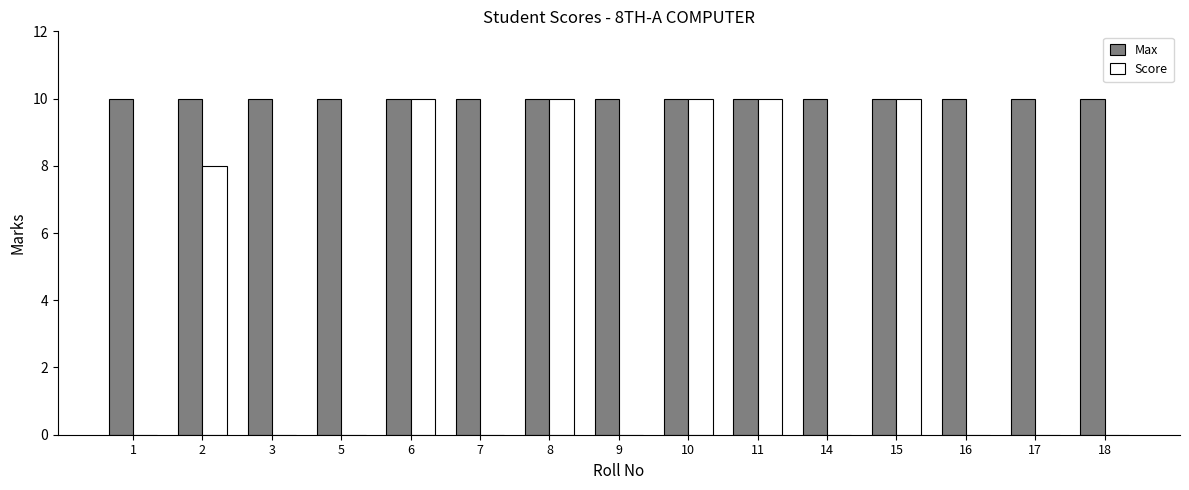

At which label is Score closest to 5?

2